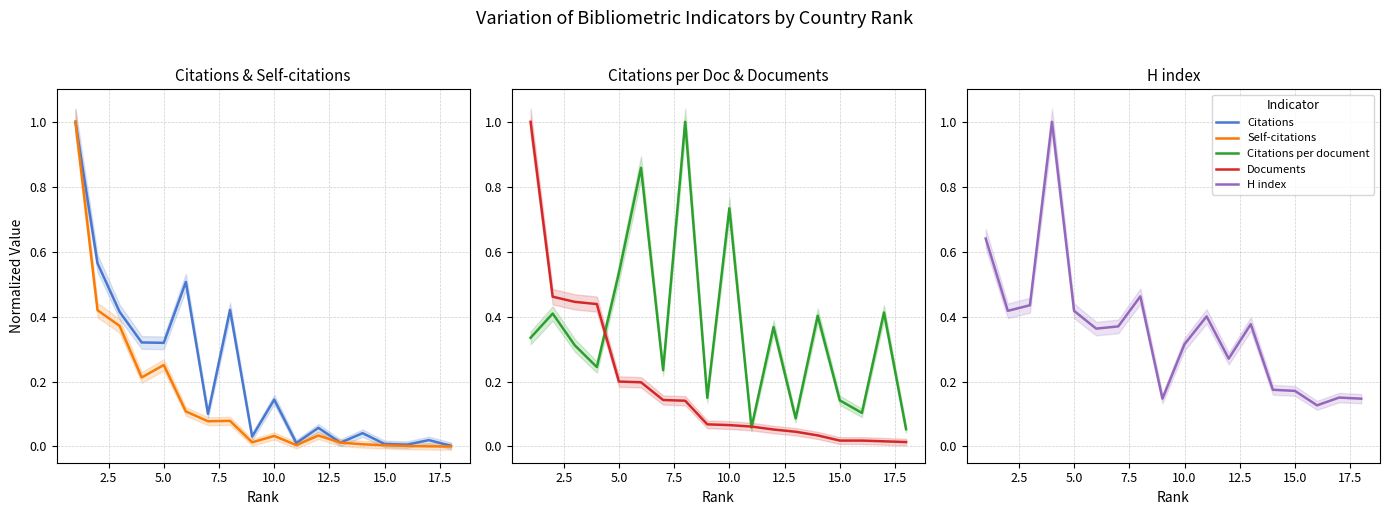

What is the highest value of the H index series?

1.0